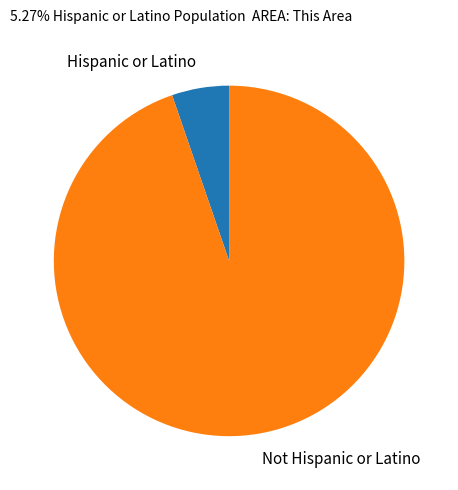

Does any single category account for the majority?

Yes